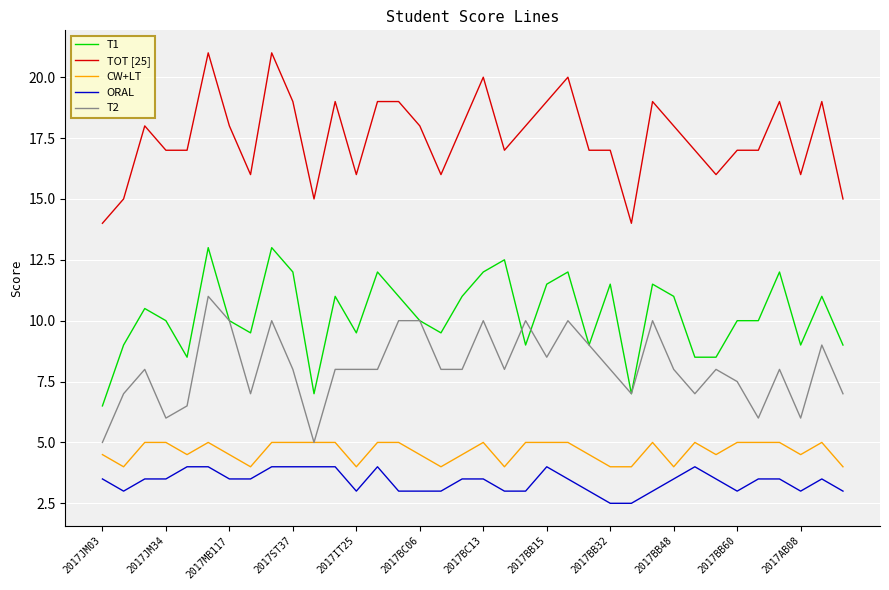

Which series has the widest spread of values?

TOT [25]